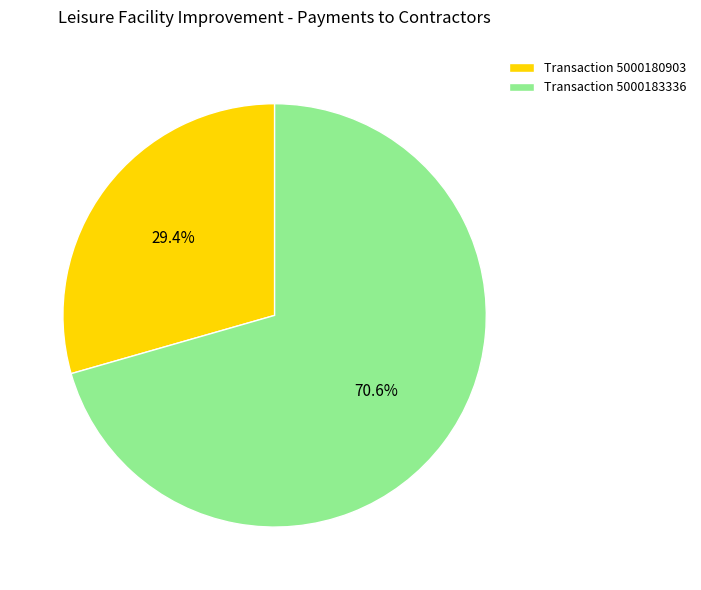

What is the ratio of the value at Transaction 5000180903 to the value at Transaction 5000183336?

0.4